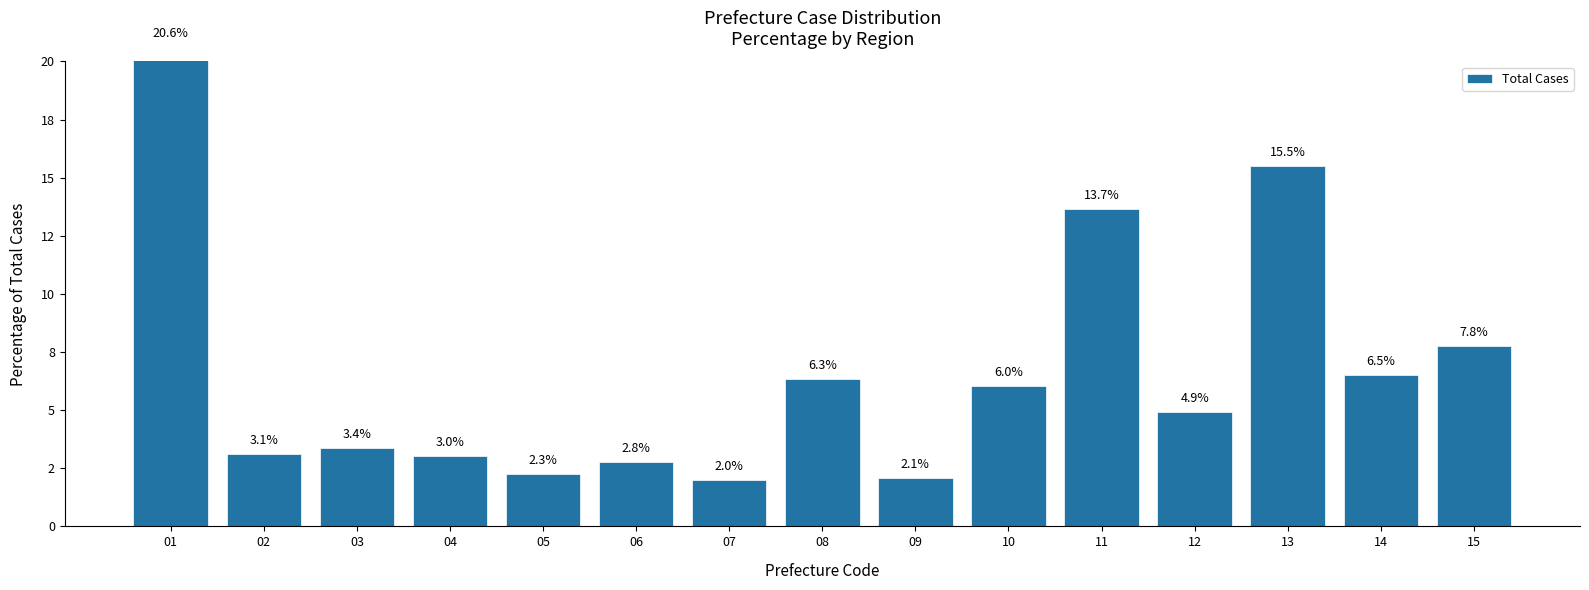

List the labels in order of value, smallest first.

07, 09, 05, 06, 04, 02, 03, 12, 10, 08, 14, 15, 11, 13, 01